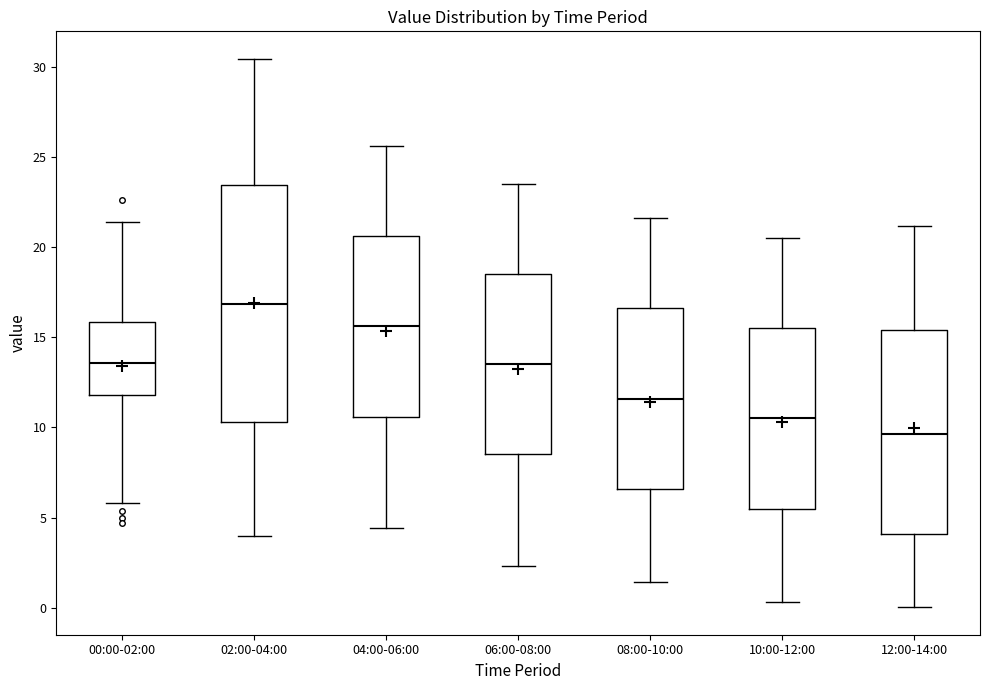

Which box's median line is the lowest?

12:00-14:00